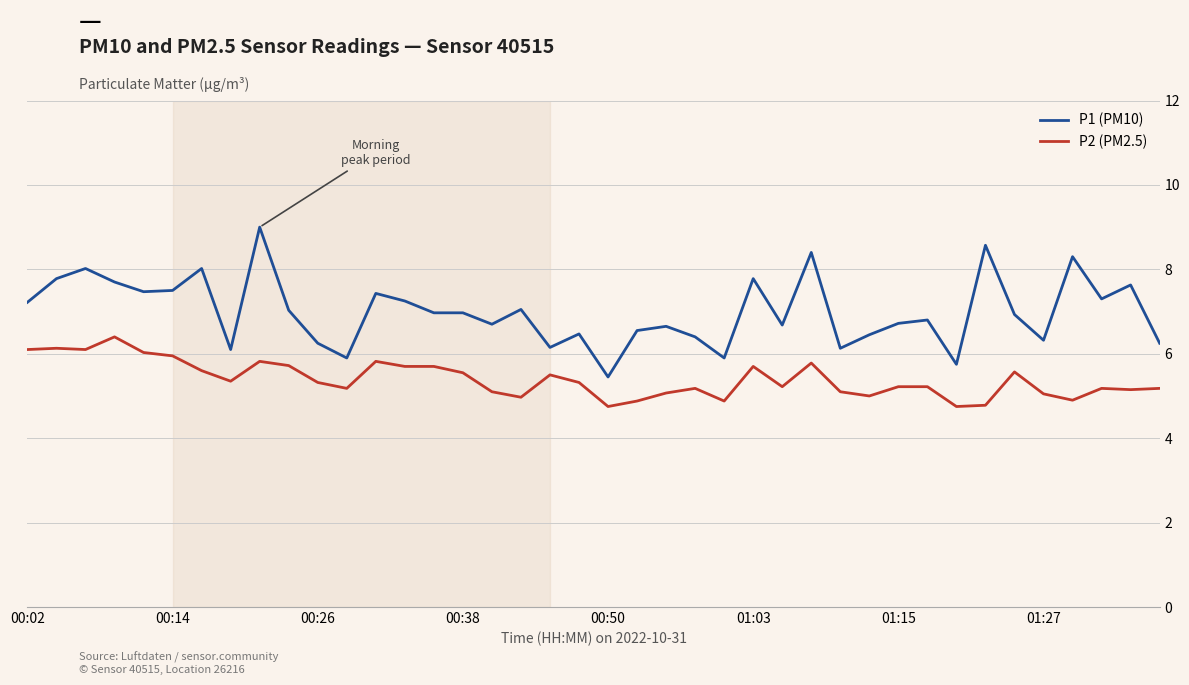

Which series has the largest range (max minus min)?

P1 (PM10)